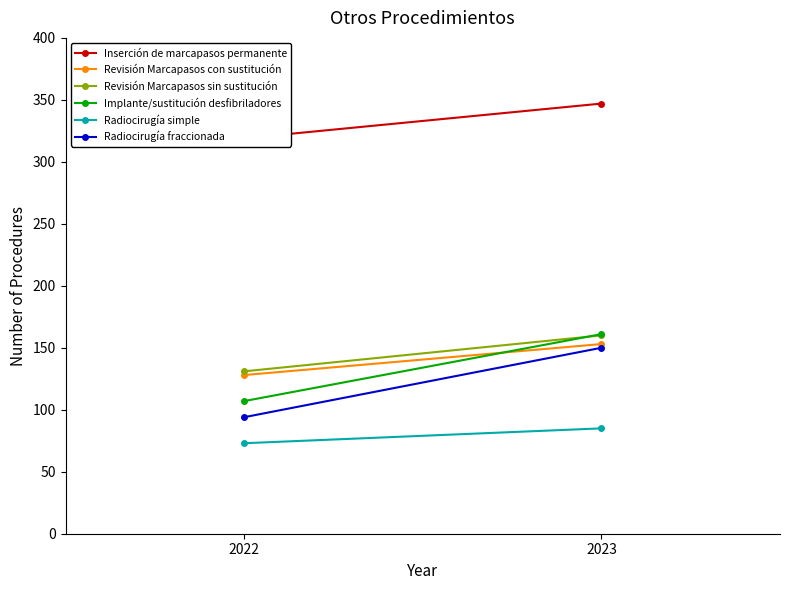

The Inserción de marcapasos permanente series shows 347 at 2023. True or false?

True